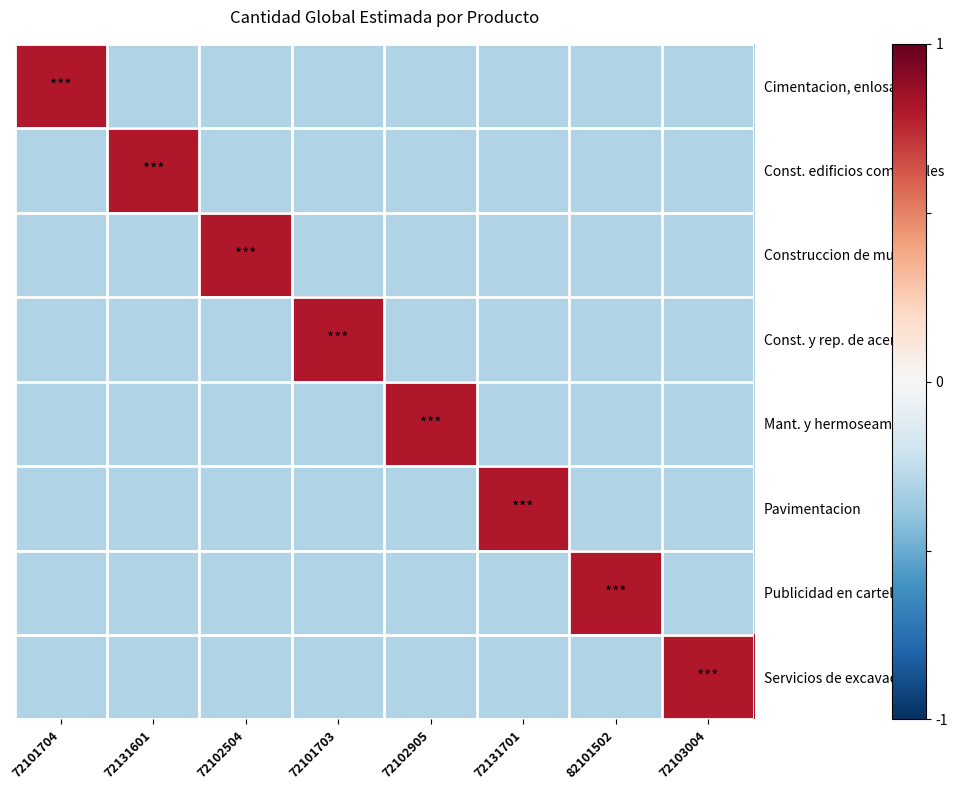

Reading right to left, list all the values displayed in this chart.

Cimentacion, enlosado: 72103004=-0.3	82101502=-0.3	72131701=-0.3	72102905=-0.3	72101703=-0.3	72102504=-0.3	72131601=-0.3	72101704=0.8
Const. edificios comerciales: 72103004=-0.3	82101502=-0.3	72131701=-0.3	72102905=-0.3	72101703=-0.3	72102504=-0.3	72131601=0.8	72101704=-0.3
Construccion de muros: 72103004=-0.3	82101502=-0.3	72131701=-0.3	72102905=-0.3	72101703=-0.3	72102504=0.8	72131601=-0.3	72101704=-0.3
Const. y rep. de aceras: 72103004=-0.3	82101502=-0.3	72131701=-0.3	72102905=-0.3	72101703=0.8	72102504=-0.3	72131601=-0.3	72101704=-0.3
Mant. y hermoseamiento: 72103004=-0.3	82101502=-0.3	72131701=-0.3	72102905=0.8	72101703=-0.3	72102504=-0.3	72131601=-0.3	72101704=-0.3
Pavimentacion: 72103004=-0.3	82101502=-0.3	72131701=0.8	72102905=-0.3	72101703=-0.3	72102504=-0.3	72131601=-0.3	72101704=-0.3
Publicidad en carteles: 72103004=-0.3	82101502=0.8	72131701=-0.3	72102905=-0.3	72101703=-0.3	72102504=-0.3	72131601=-0.3	72101704=-0.3
Servicios de excavacion: 72103004=0.8	82101502=-0.3	72131701=-0.3	72102905=-0.3	72101703=-0.3	72102504=-0.3	72131601=-0.3	72101704=-0.3